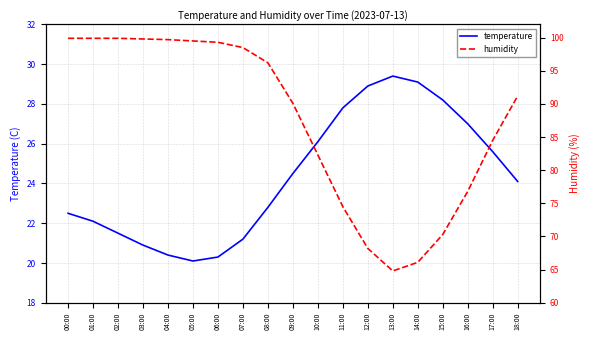

What is the spread (max minus min) of values at 02:00?

78.4